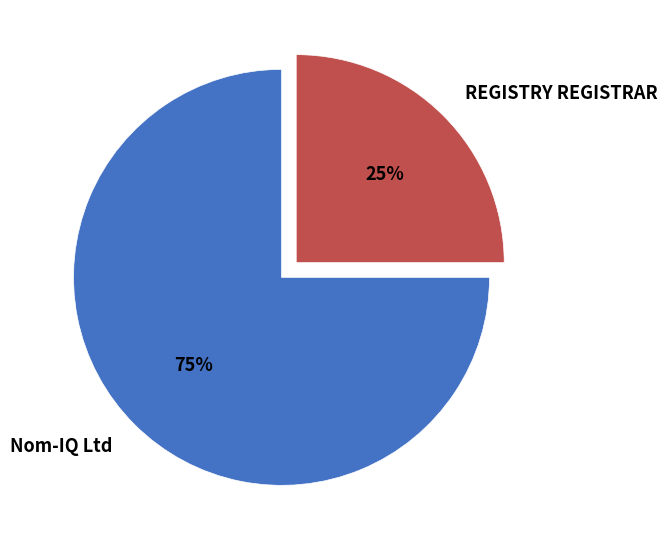

Is Nom-IQ Ltd the majority of the pie?

Yes